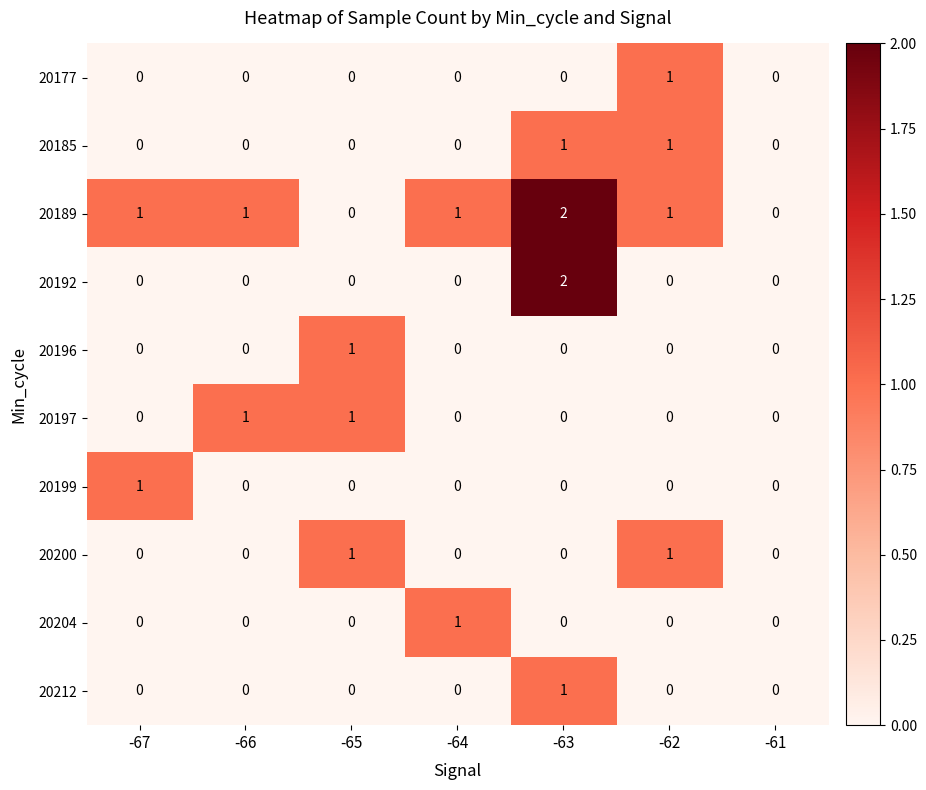

Between -67 and -63, which series saw the biggest shift?

20192